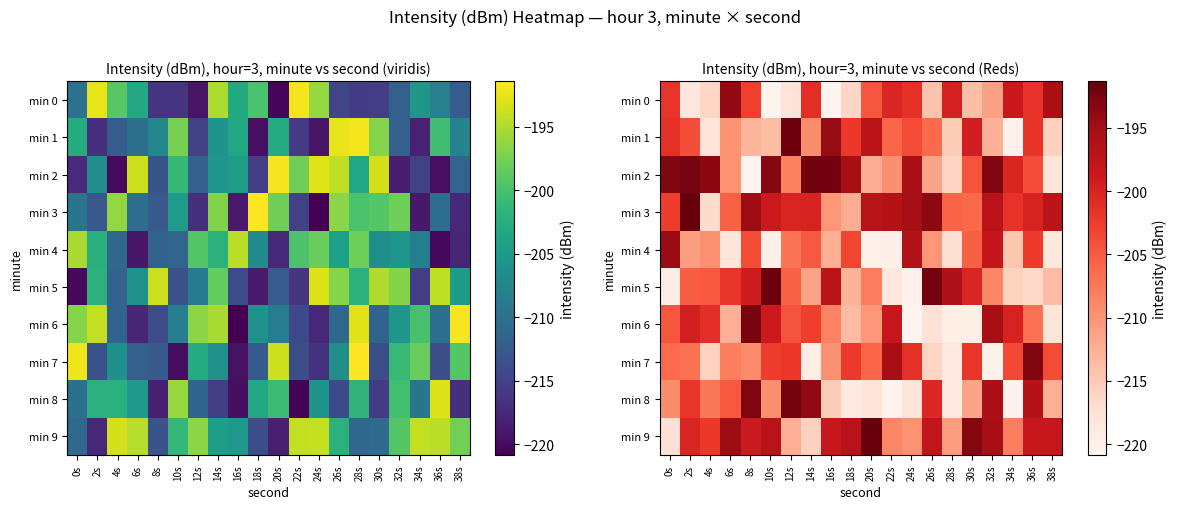

The min 7 series shows -364.0 at 0s. True or false?

False